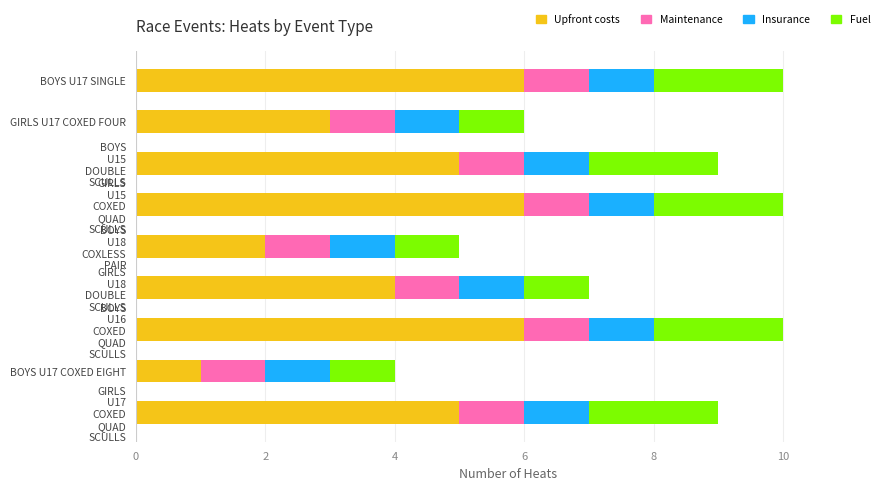

How many Upfront costs values are between 3 and 6?

7